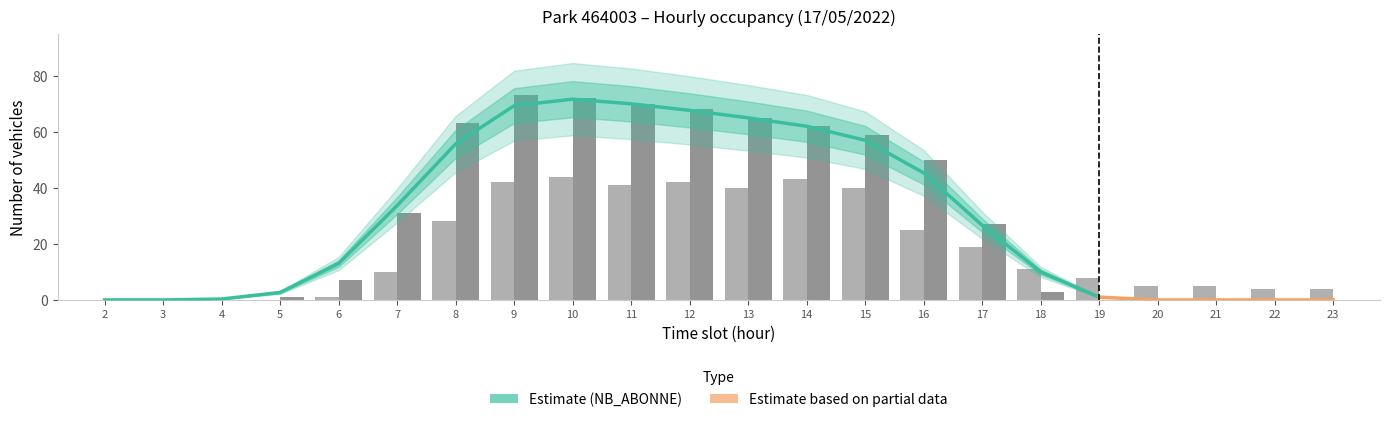

Reading left to right, what are all the values shown in this chart?

NB_HORAIRE: 2=0	3=0	4=0	5=0	6=1	7=10	8=28	9=42	10=44	11=41	12=42	13=40	14=43	15=40	16=25	17=19	18=11	19=8	20=5	21=5	22=4	23=4
NB_ABONNE: 2=0	3=0	4=0	5=1	6=7	7=31	8=63	9=73	10=72	11=70	12=68	13=65	14=62	15=59	16=50	17=27	18=3	19=0	20=0	21=0	22=0	23=0